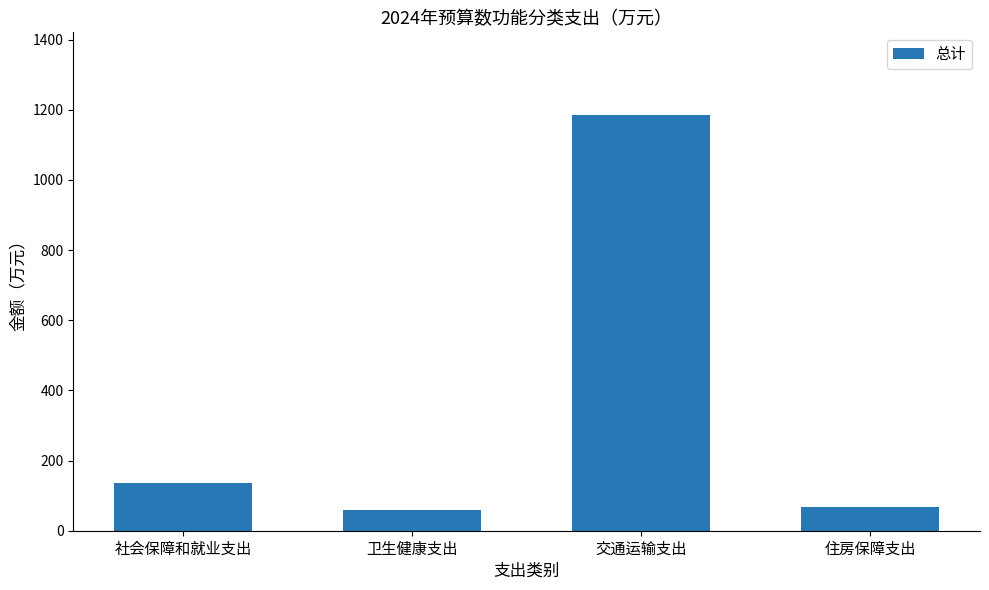

What is the label of the 3rd bar from the left?

交通运输支出